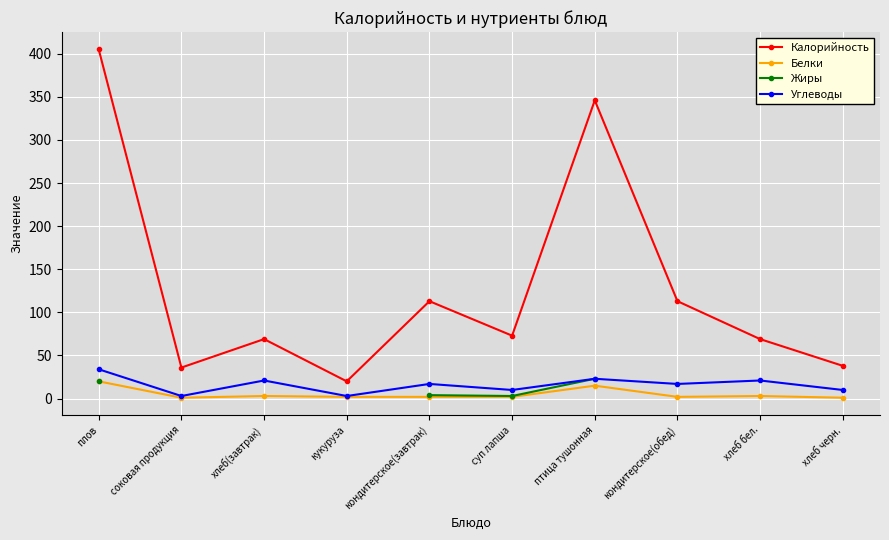

What position from the right is плов?

10